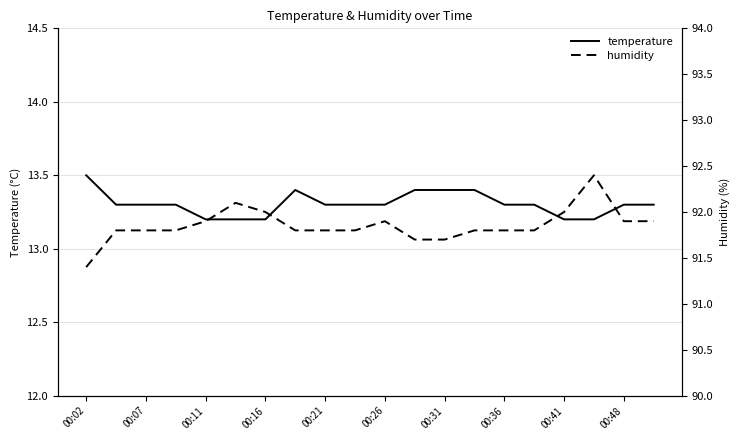

What is the value of the temperature point at the 2nd from the left?

13.3